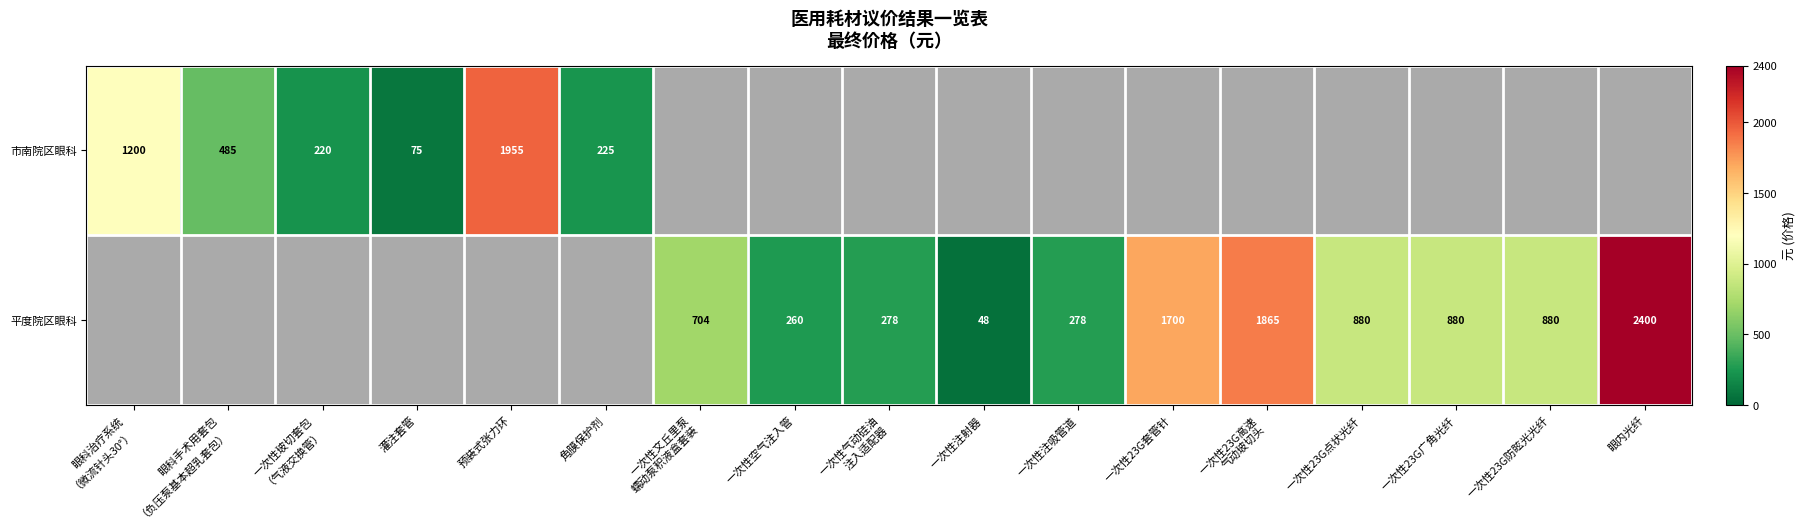

True or false: 市南院区眼科 has a value of 1747.3 at 眼科治疗系统 （微流针头30°）.

False